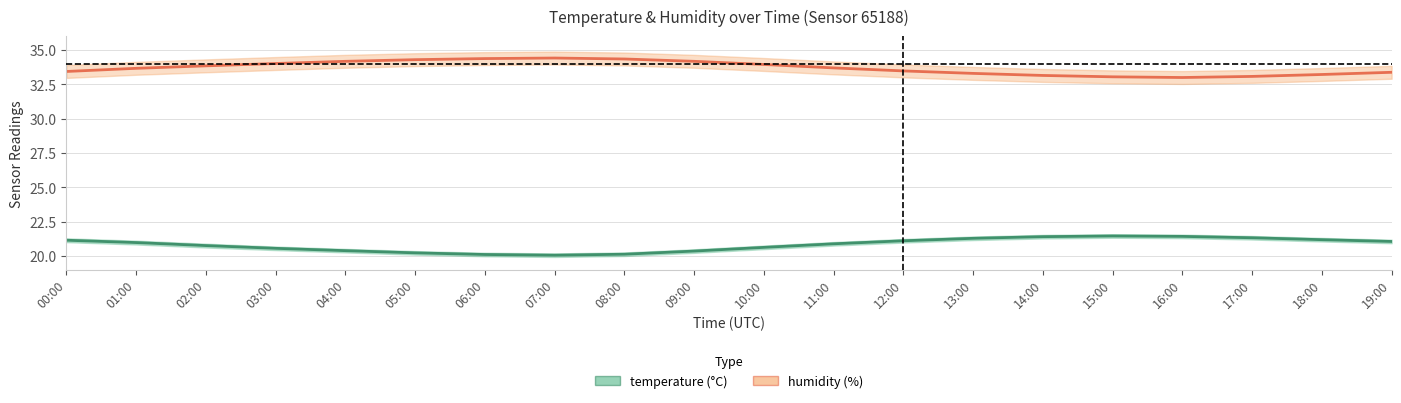

Reading left to right, what are all the values shown in this chart?

temperature: 21.1	21.0	20.8	20.6	20.4	20.2	20.1	20.1	20.1	20.4	20.6	20.9	21.1	21.3	21.4	21.4	21.4	21.3	21.2	21.1
humidity: 33.4	33.7	33.9	34.0	34.2	34.3	34.4	34.4	34.4	34.2	34.0	33.7	33.5	33.3	33.1	33.0	33.0	33.1	33.2	33.4